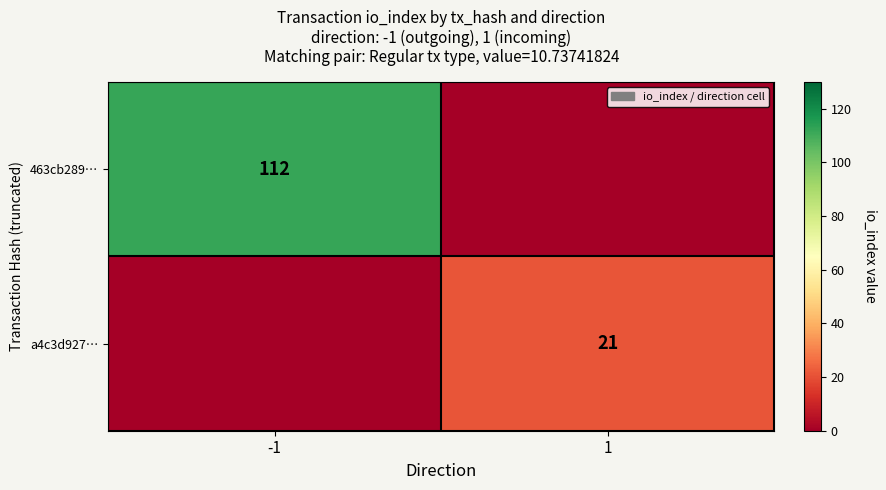

At how many categories does at least one series exceed 58?

1